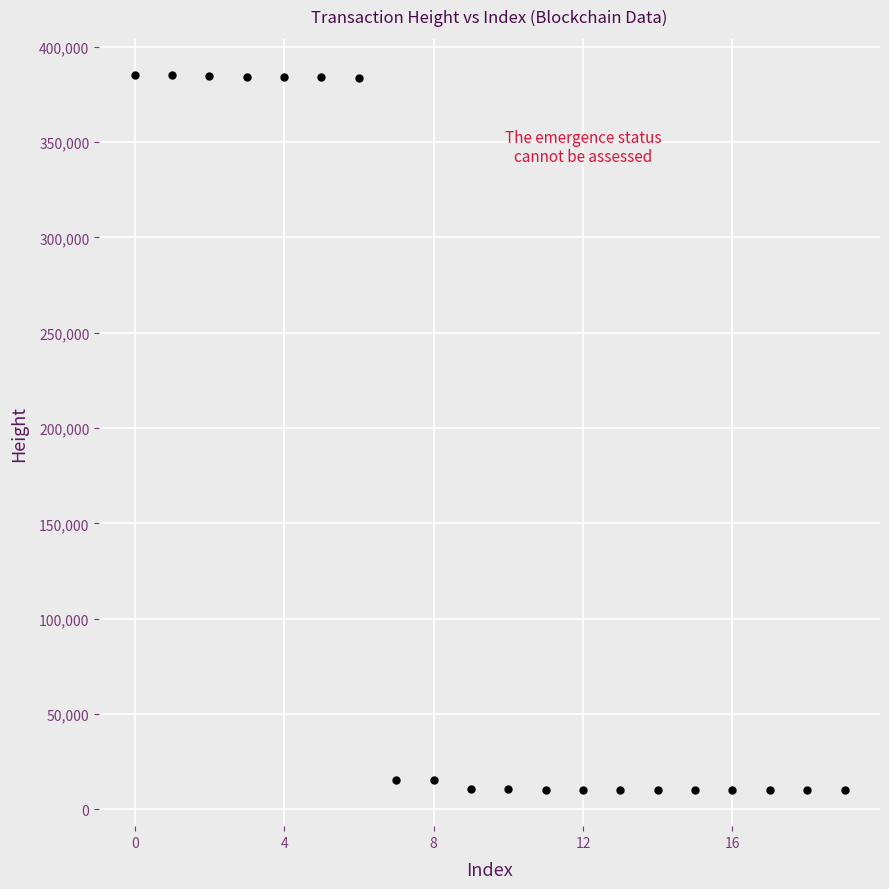

What is the range of Y values (max minus min)?

375318